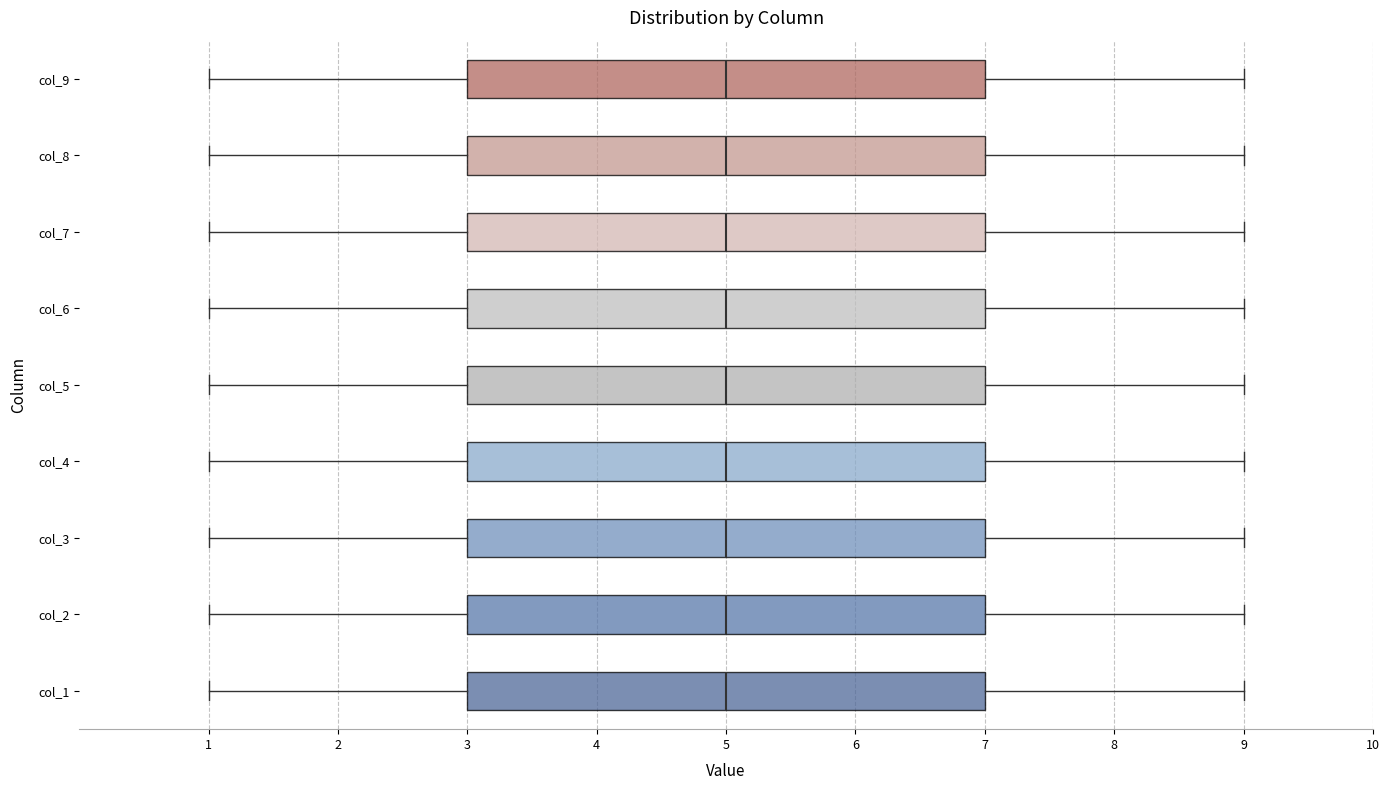

Where does the median line of the box for col_7 sit on the x-axis? The values are not printed on the chart, so give them approximately, as read against the axis.

5